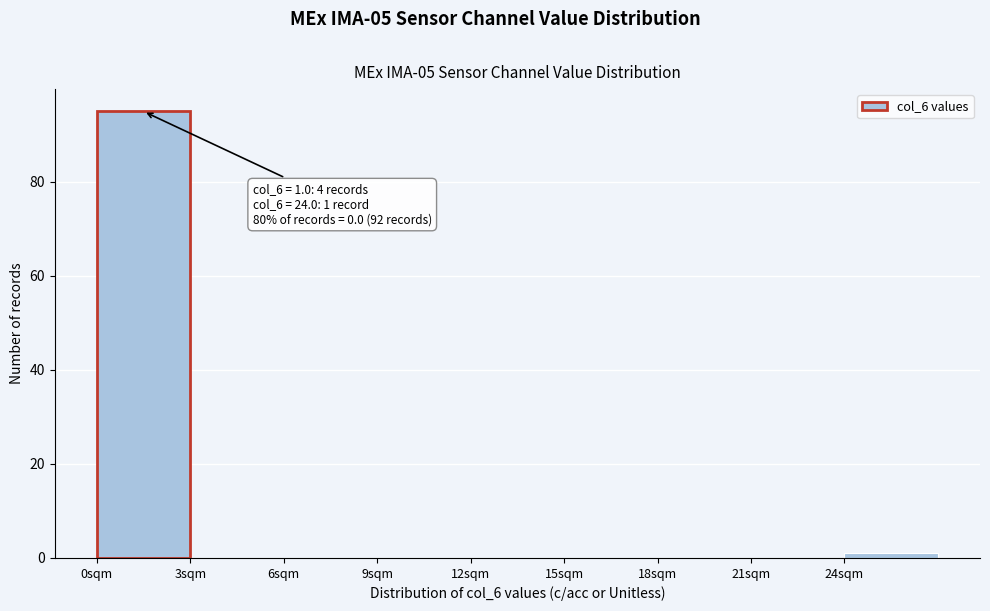

Which range on the x-axis has the tallest bar?

0 to 3